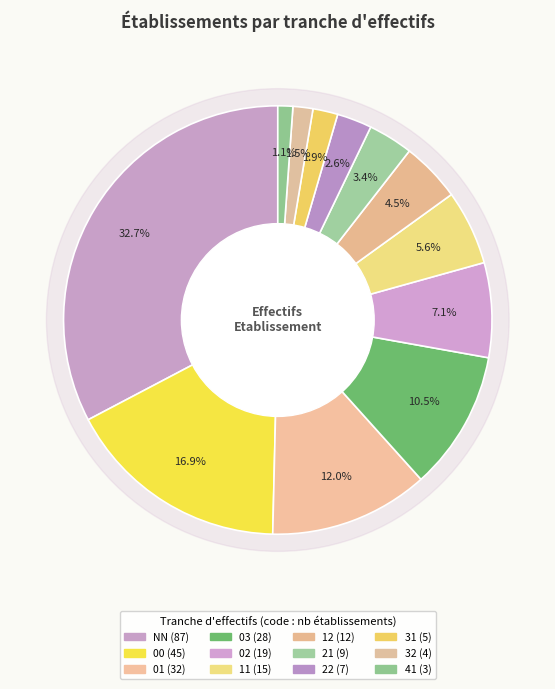

Approximately how many times larger is the value at 01 compared to 12?

2.7